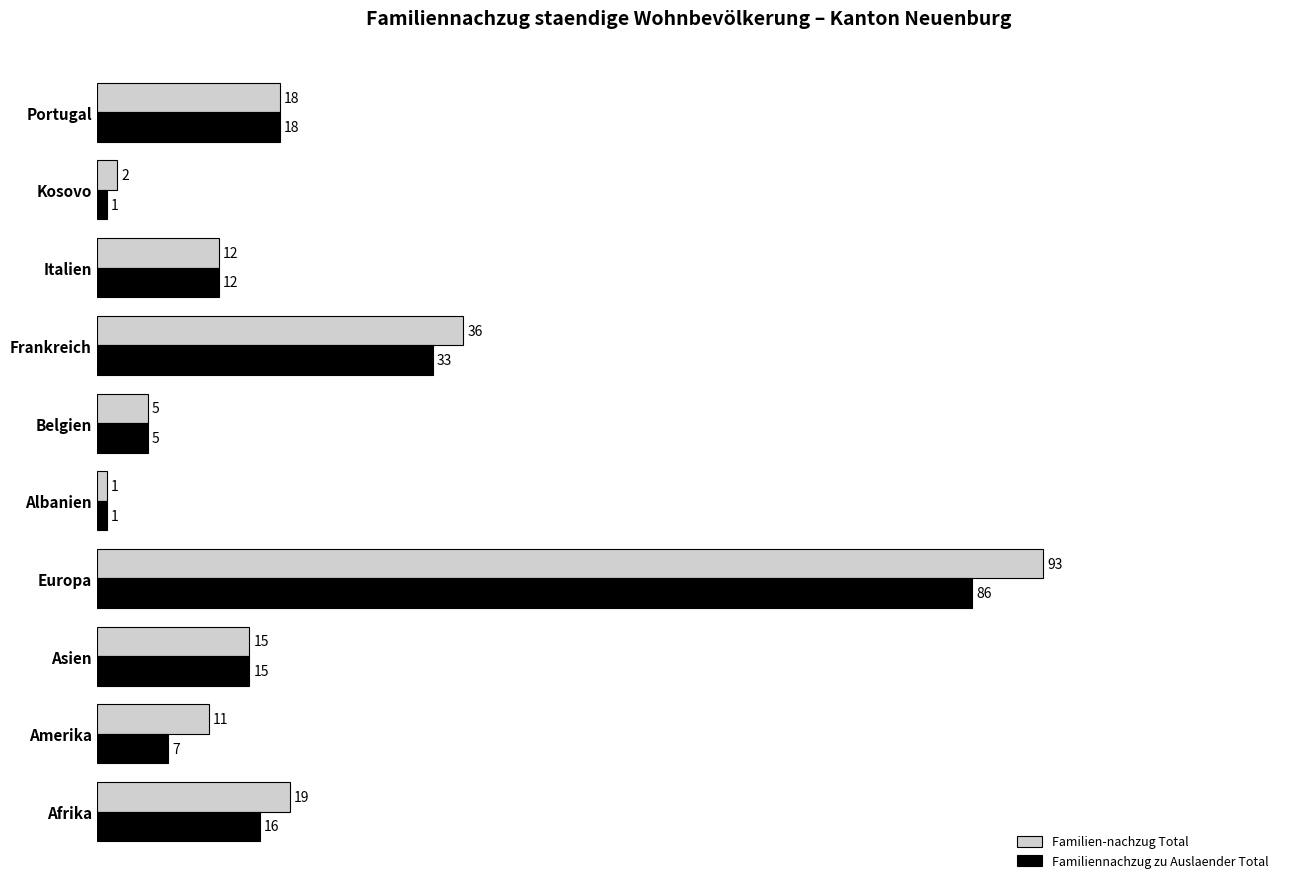

Which series has the largest range (max minus min)?

Familien-nachzug Total